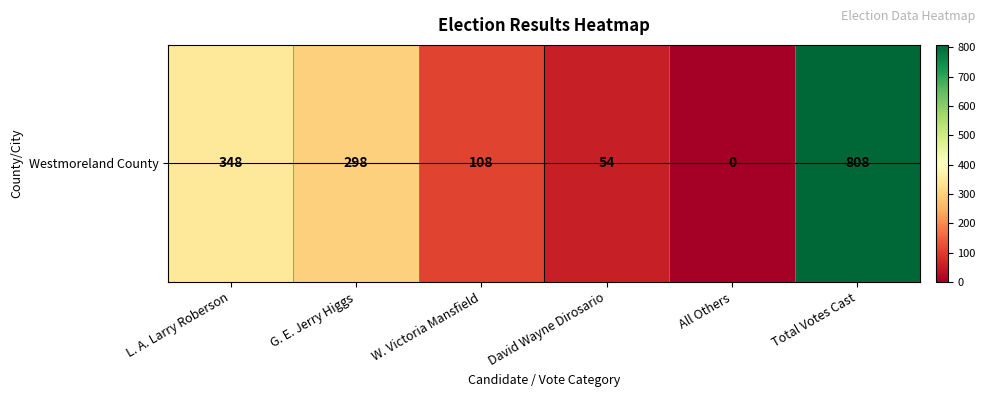

What is the average value?

269